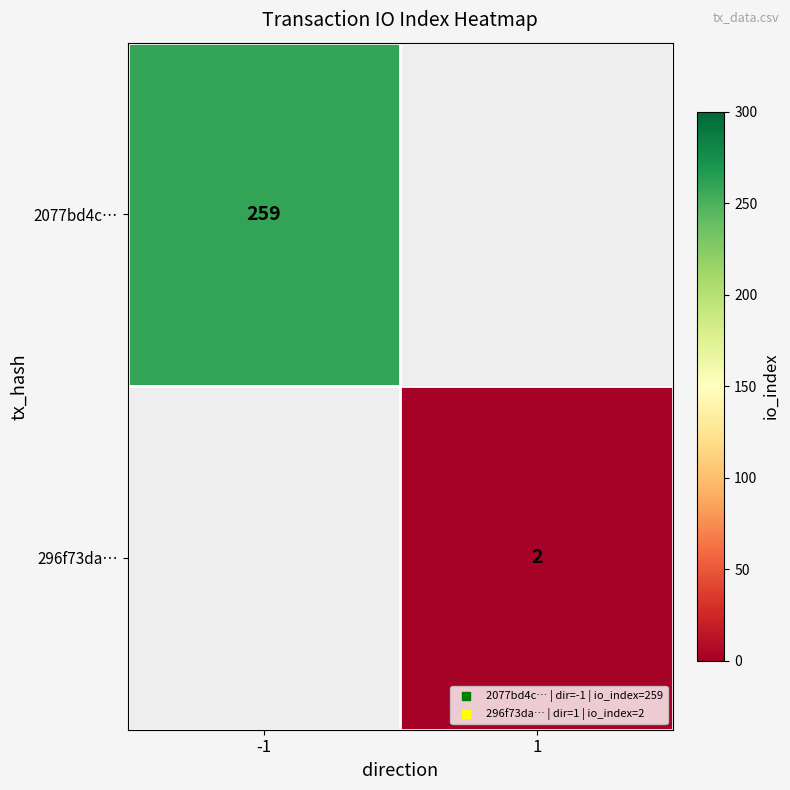

What is the greatest value displayed?

259.0